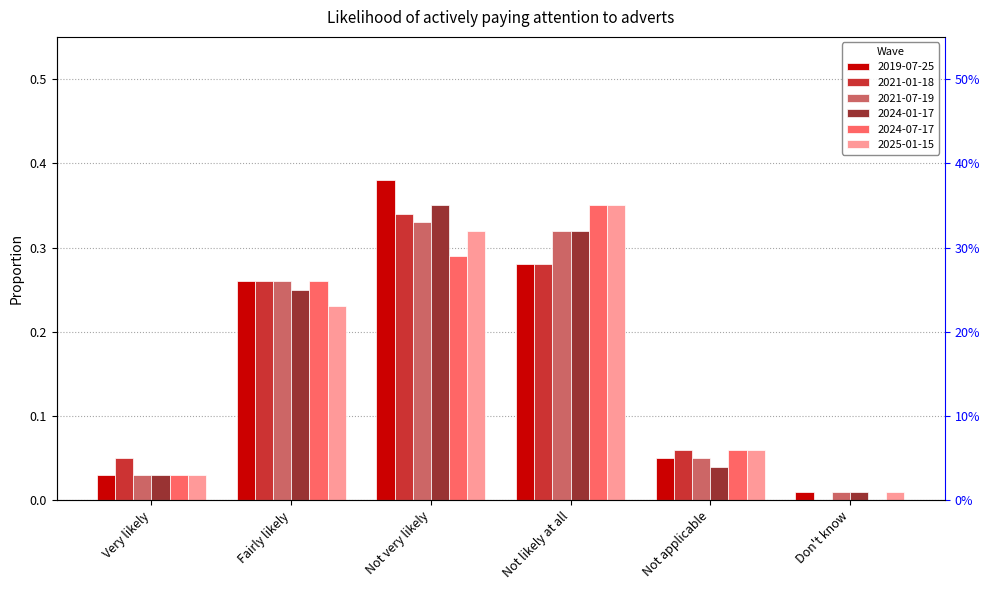

What value does the 2025-01-15 series have at Not applicable?

0.1